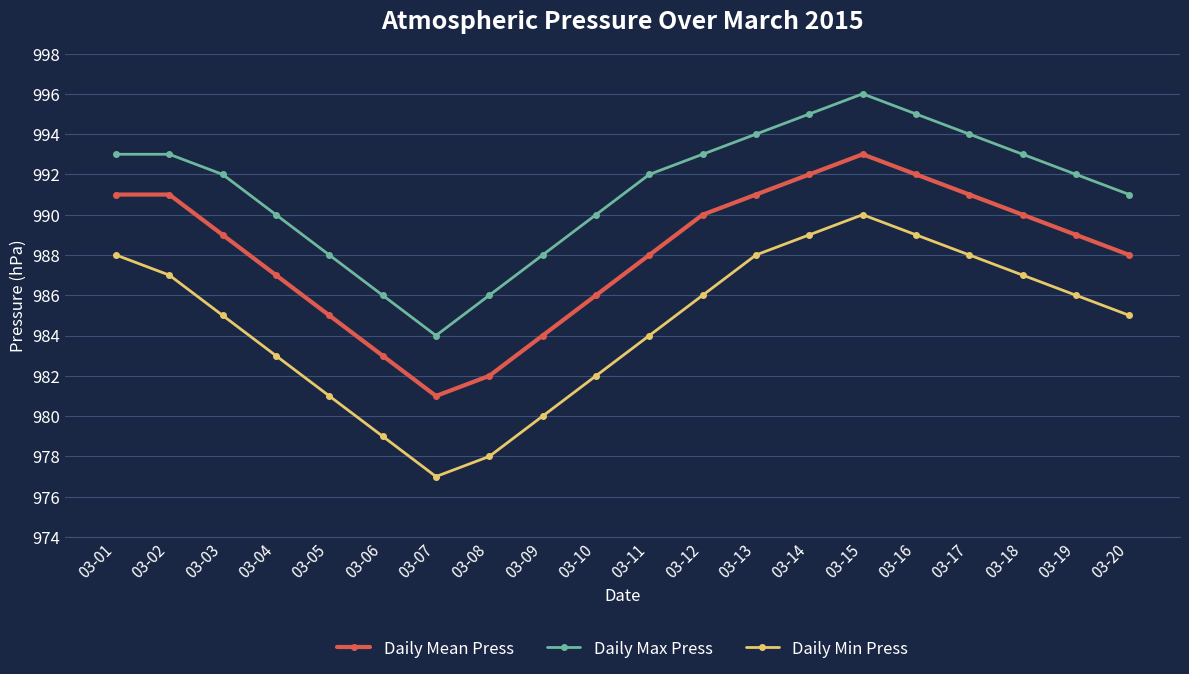

What is the total value across all series at 03-02?

2971